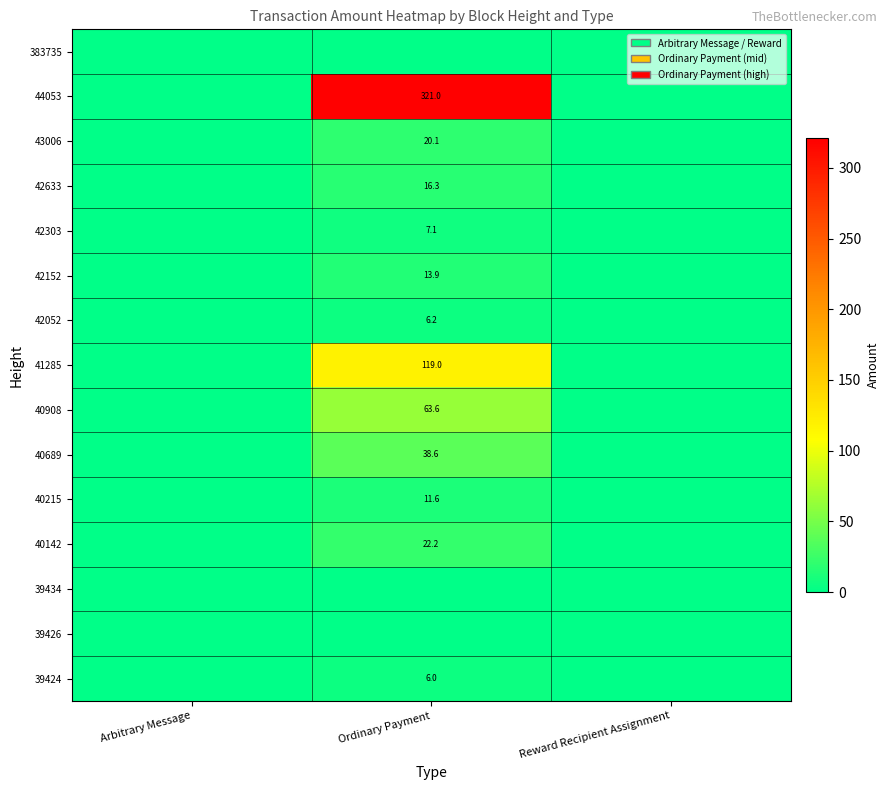

Is it true that 40142 equals 22.2 at Ordinary Payment?

True